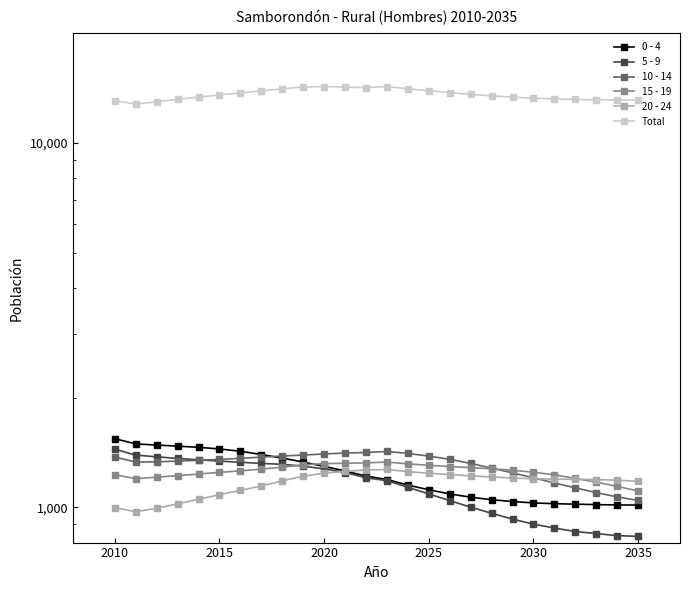

How many data points does each series have?

26